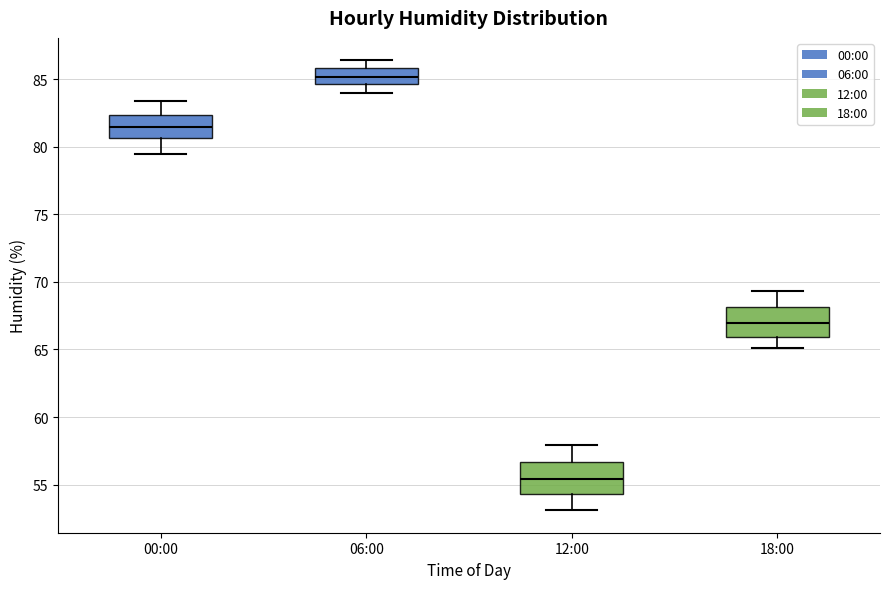

Reading left to right, transcribe this box plot: for each box, give where its median line is, the range the box spans, and where its two whiskers end, as read against the y-axis. The values are not printed on the chart, so give them approximately, as read against the axis.

00:00: median 81.5, box 80.5 to 82.5, whiskers 79.5 to 83.5
06:00: median 85.0, box 84.5 to 86.0, whiskers 84.0 to 86.5
12:00: median 55.5, box 54.5 to 56.5, whiskers 53.0 to 58.0
18:00: median 67.0, box 66.0 to 68.0, whiskers 65.0 to 69.5